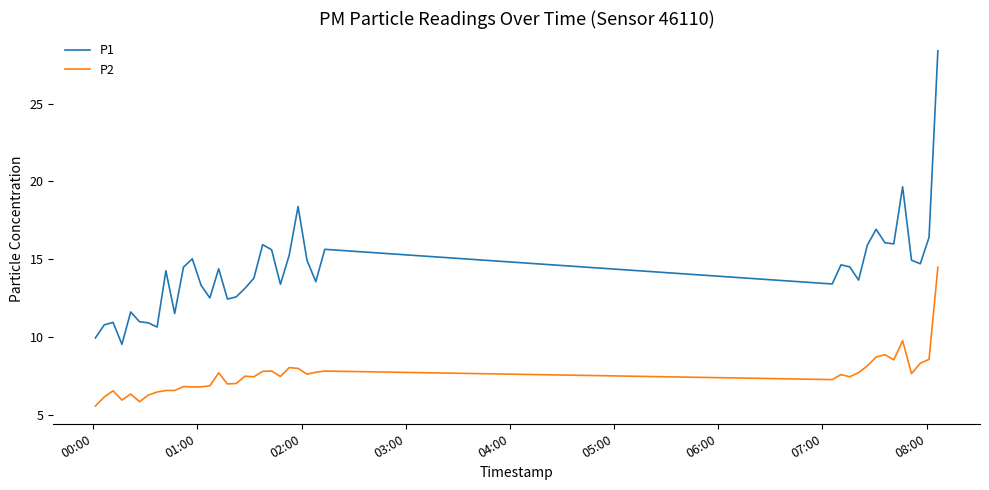

Which series has the largest range (max minus min)?

P1